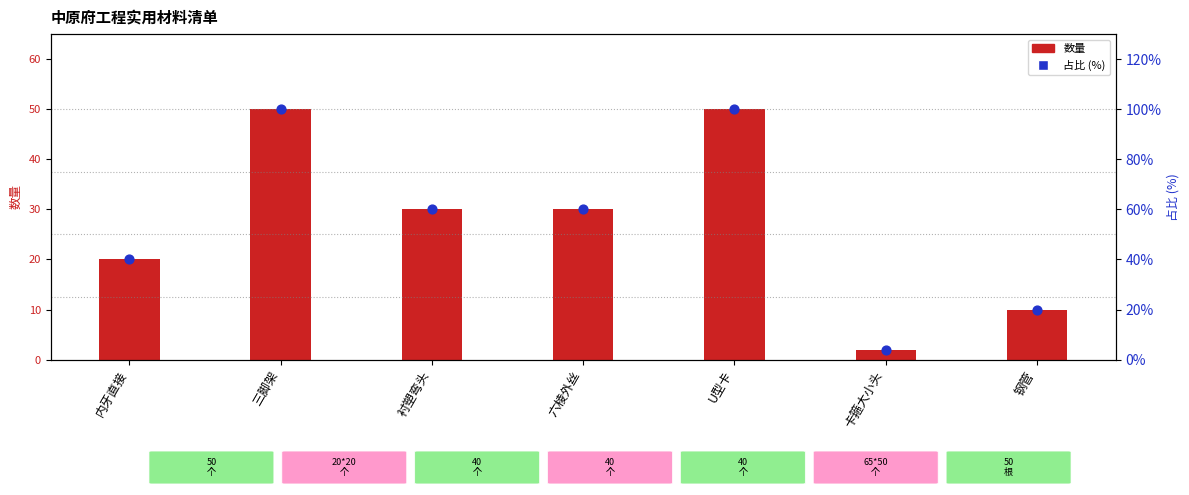

Which series reaches the maximum Y coordinate?

占比 (%)